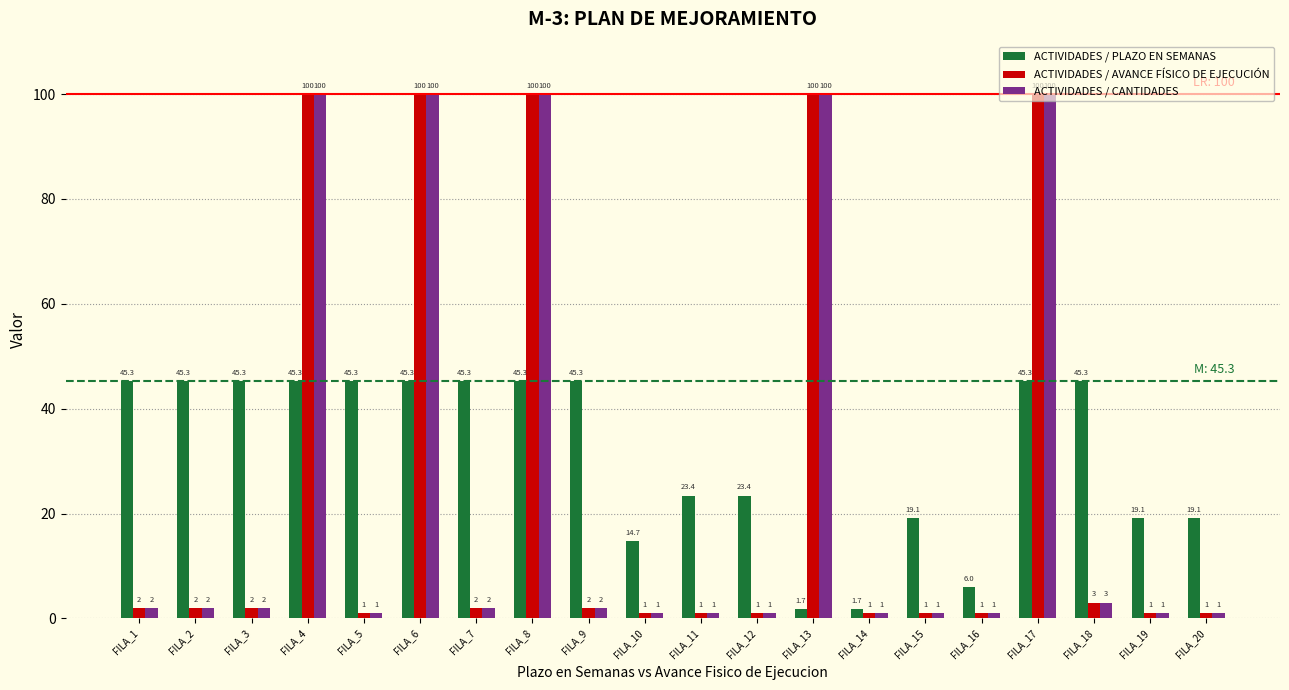

What is the highest value of the ACTIVIDADES / PLAZO EN SEMANAS series?

45.3